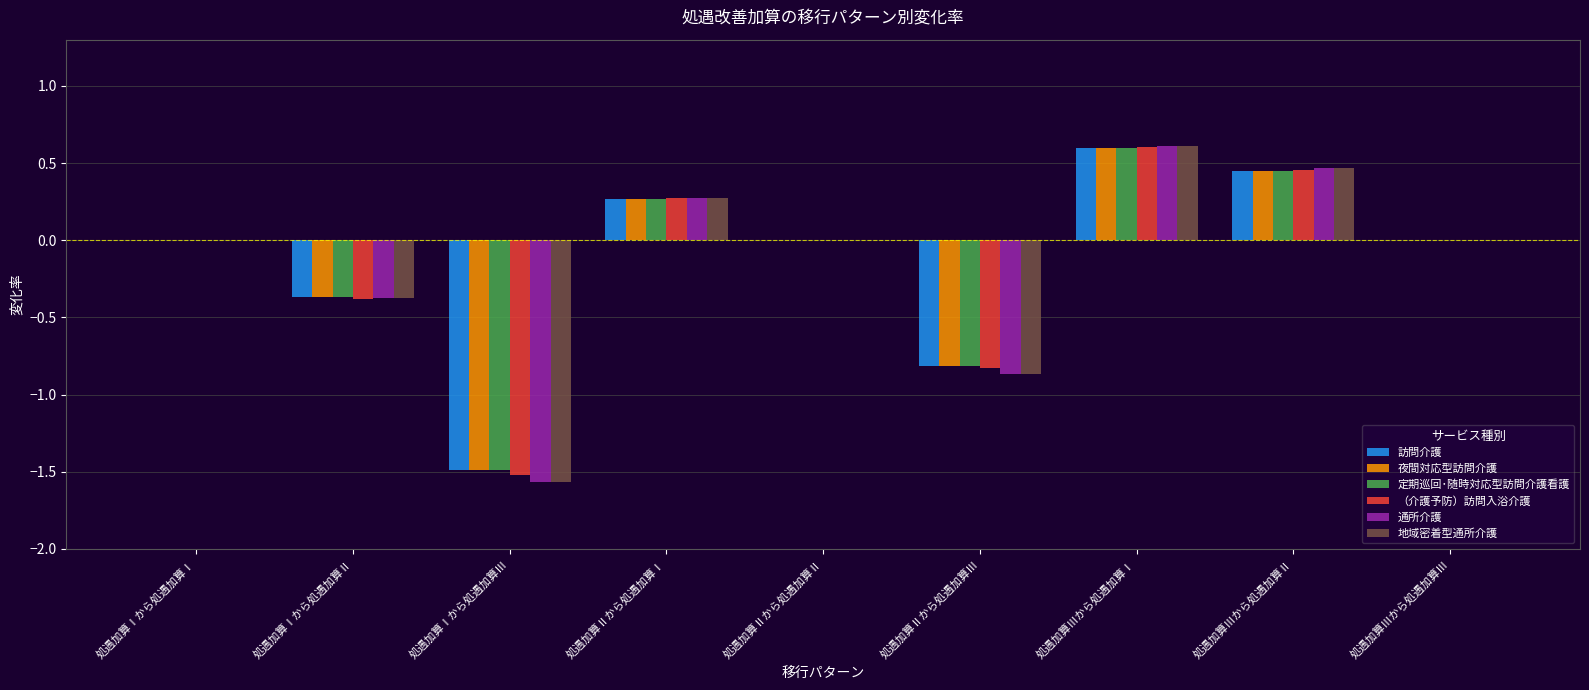

What is the sum of all 通所介護 values?

-1.5